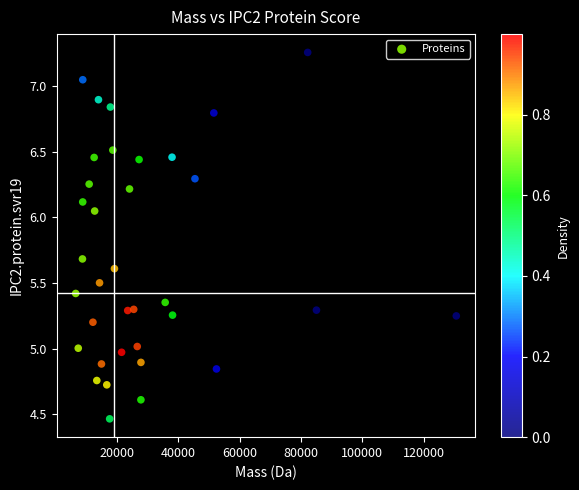

What is the range of Y values (max minus min)?

2.8